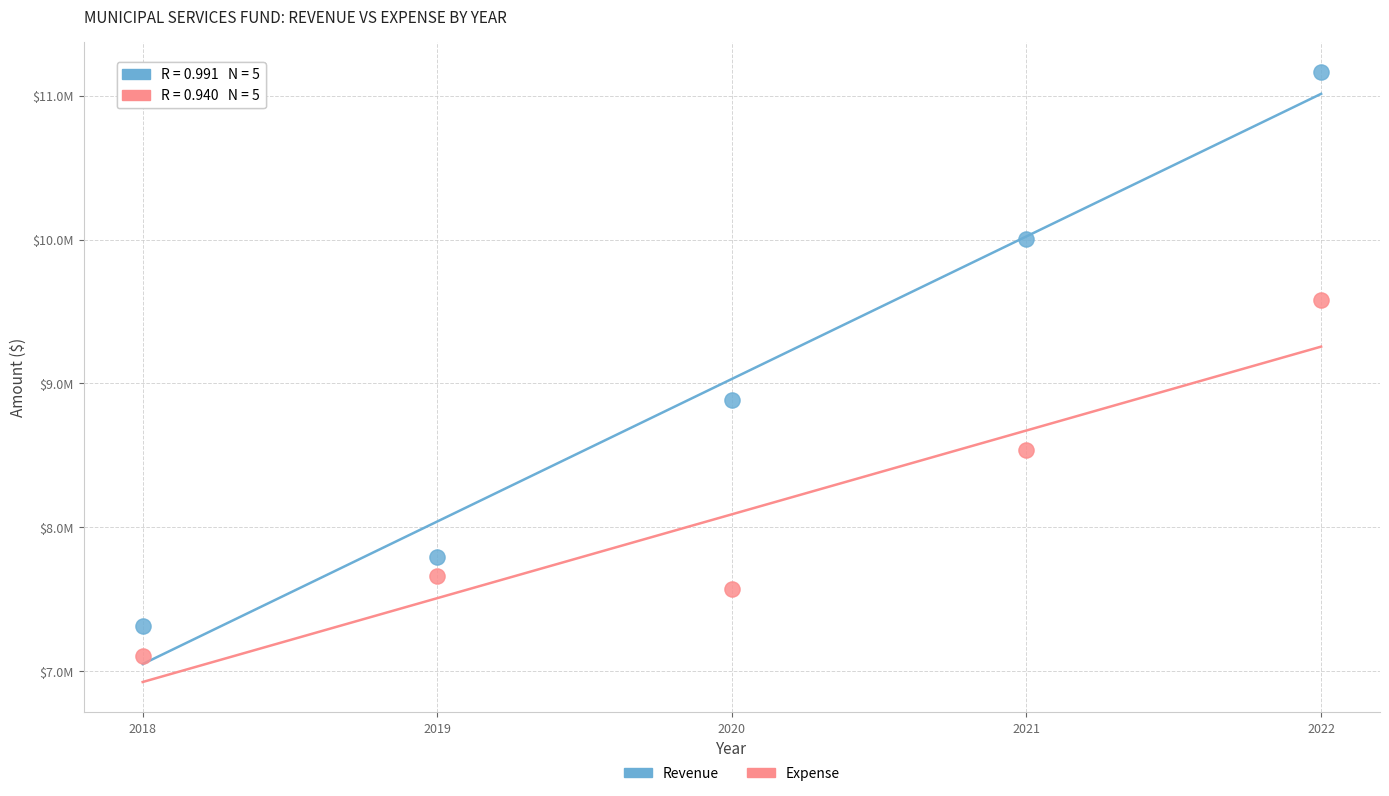

Which series reaches the minimum Y coordinate?

Expense